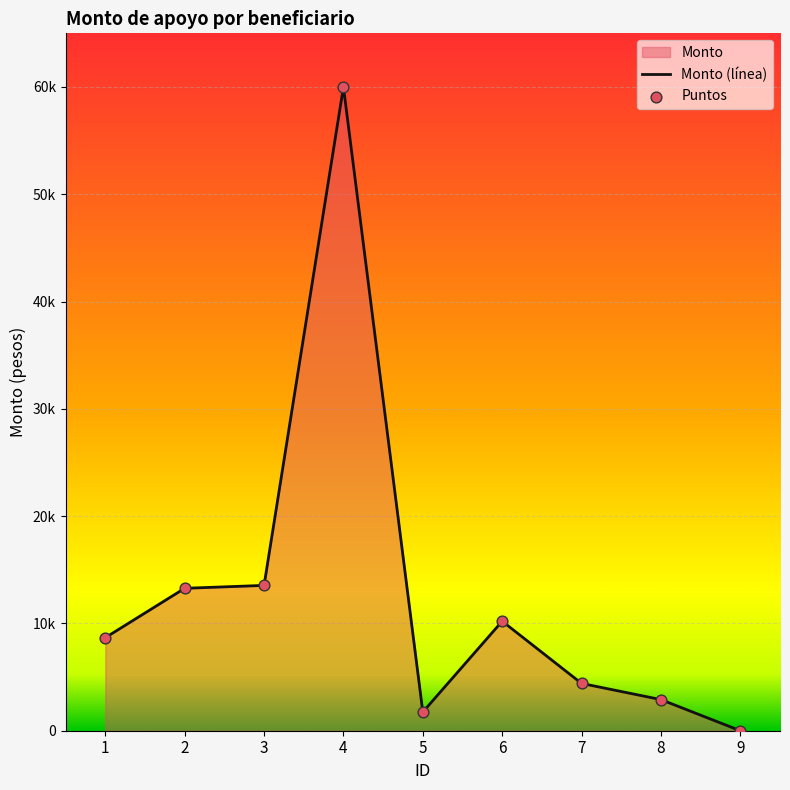

Approximately how many times larger is the value at 8 compared to 1?

0.3